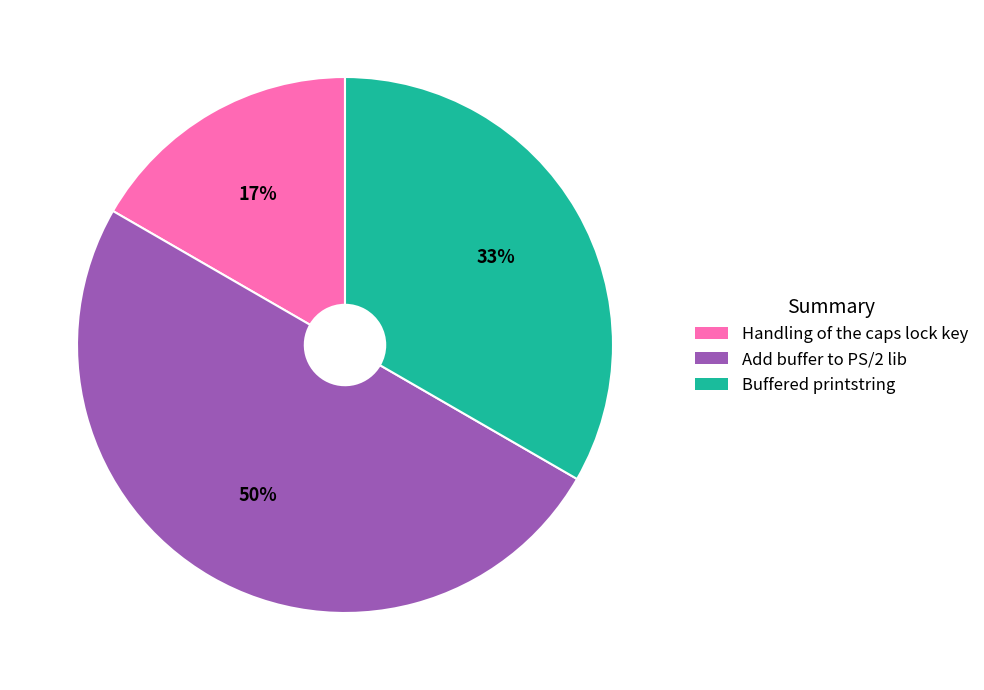

Is the sum of Buffered printstring and Add buffer to PS/2 lib greater than half?

Yes